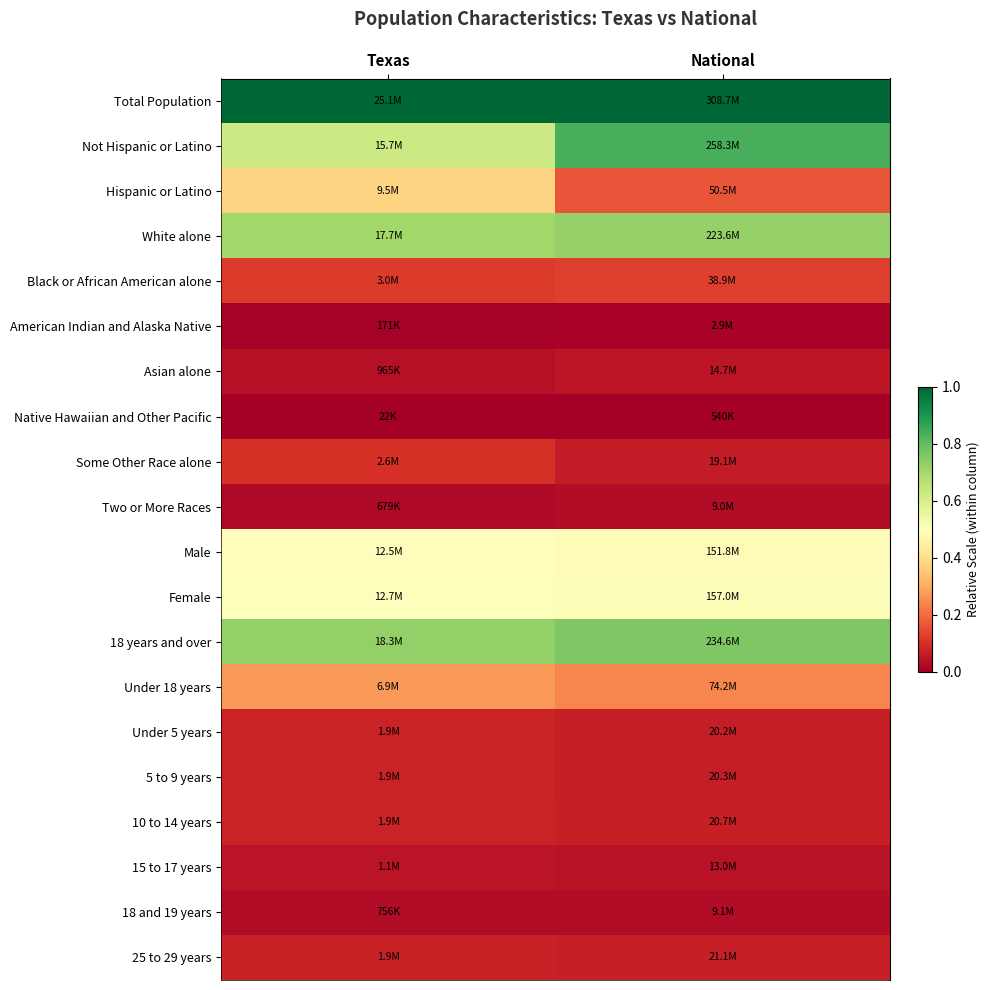

List the series in order of their peak value, highest first.

Total Population, Not Hispanic or Latino, 18 years and over, White alone, Female, Male, Hispanic or Latino, Under 18 years, Black or African American alone, Some Other Race alone, Under 5 years, 5 to 9 years, 10 to 14 years, 25 to 29 years, Asian alone, 15 to 17 years, 18 and 19 years, Two or More Races, American Indian and Alaska Native, Native Hawaiian and Other Pacific